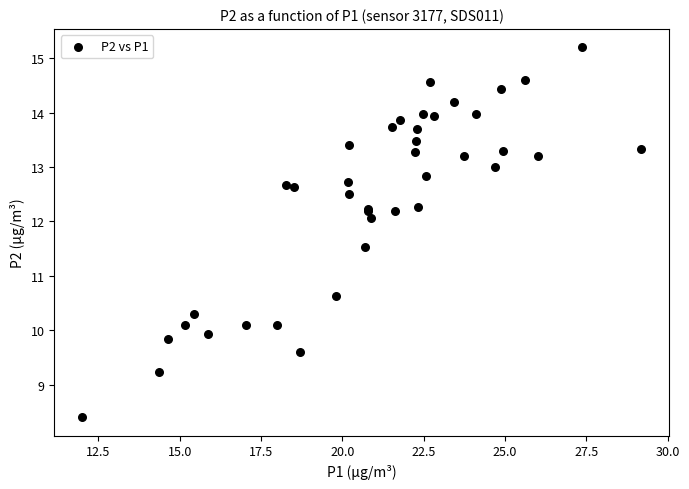

What Y value in the scatter plot is closest to 11?

10.6